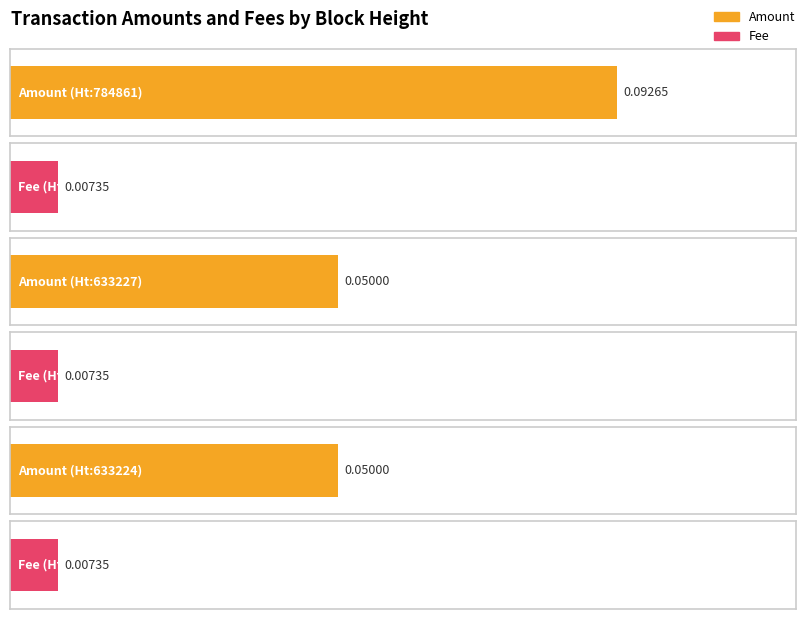

Reading left to right, list all the values displayed in this chart.

Amount: 0.1	0.1	0.1
Fee: 0.0	0.0	0.0